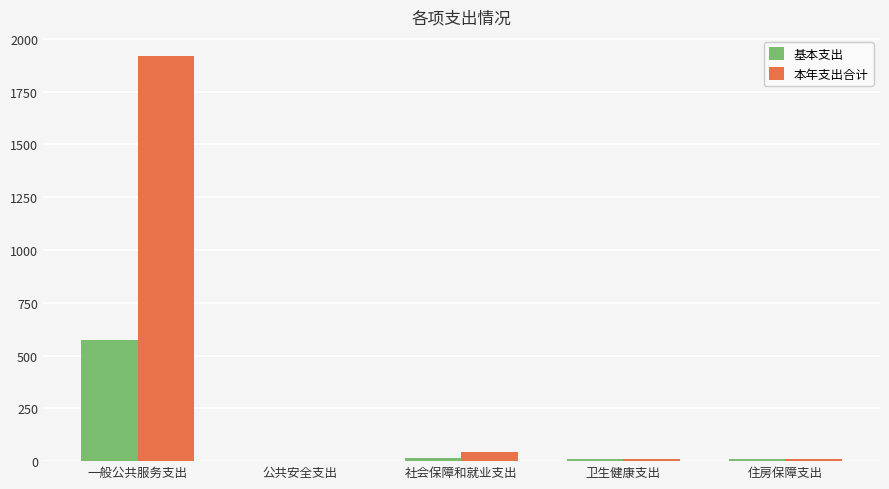

Does the chart contain stacked bars?

No